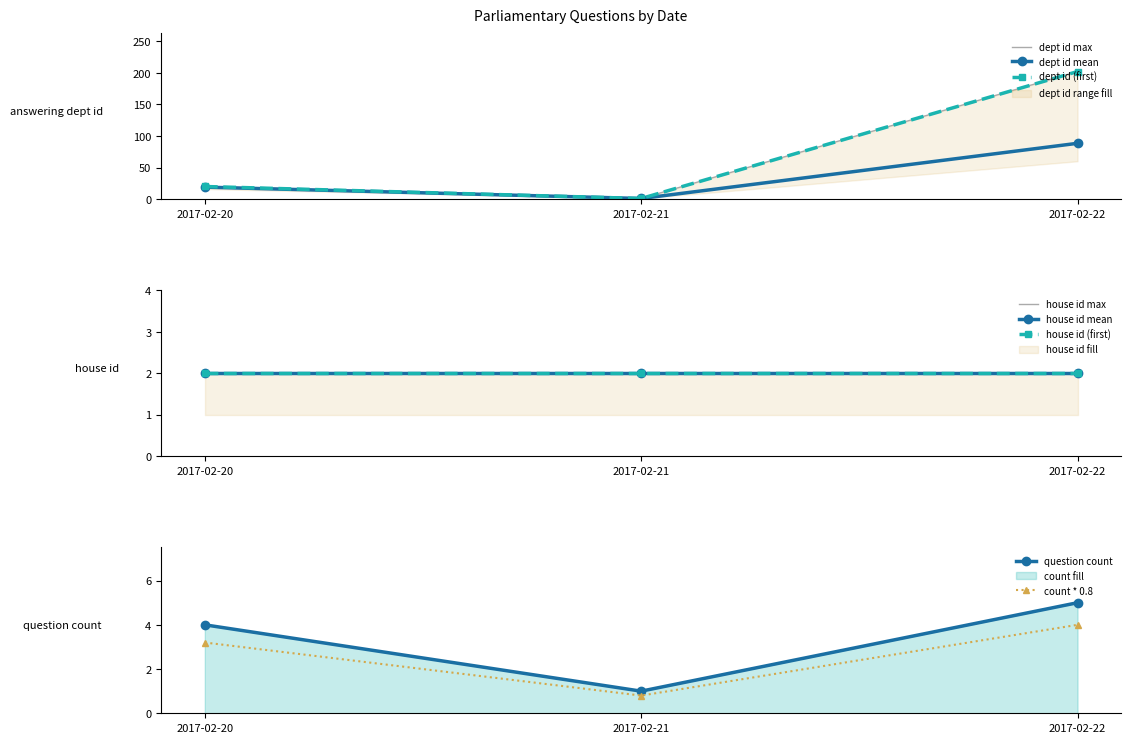

What is the value of the 3rd point from the left?

202